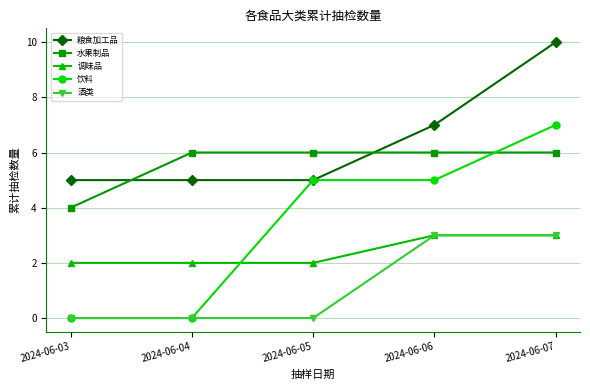

Does the chart display data point markers on the line(s)?

Yes